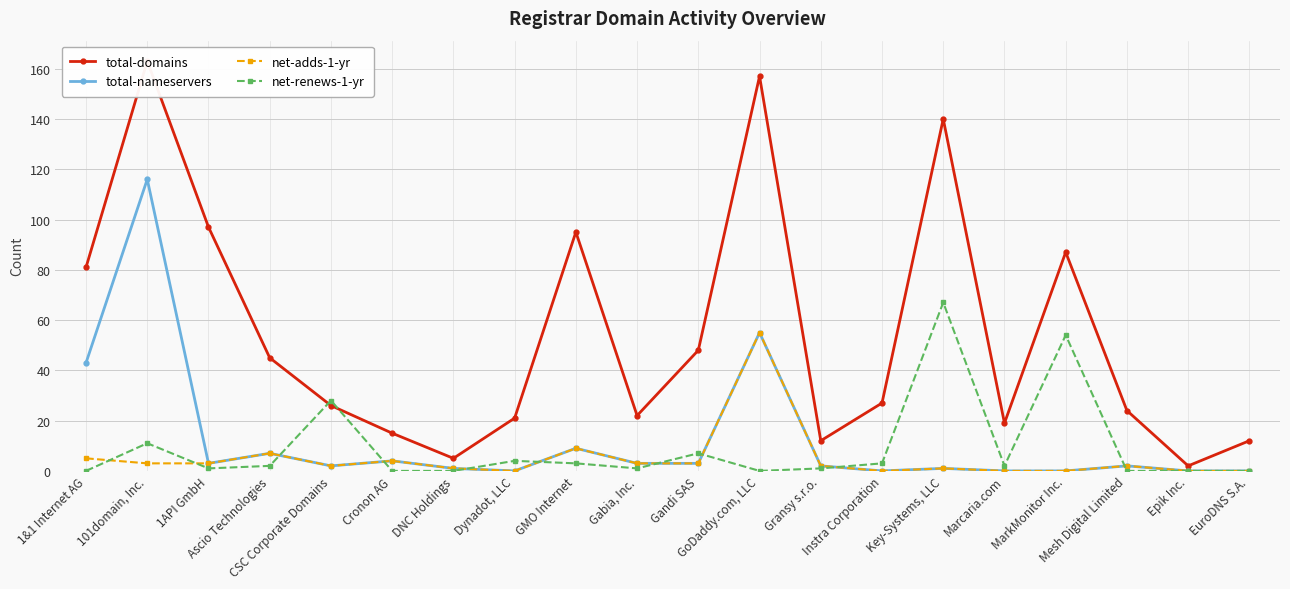

What is the value of the total-domains point at the 11th from the left?

48